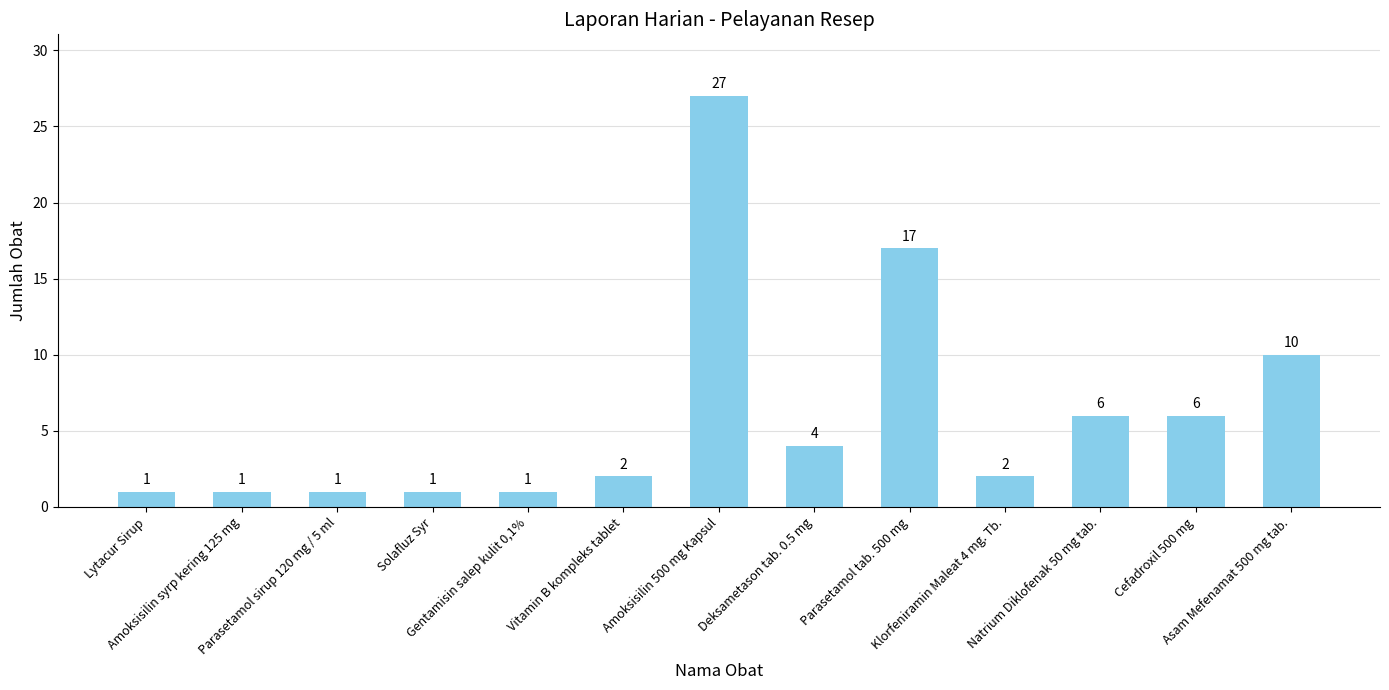

Reading right to left, list all the values displayed in this chart.

Asam Mefenamat 500 mg tab.=10	Cefadroxil 500 mg=6	Natrium Diklofenak 50 mg tab.=6	Klorfeniramin Maleat 4 mg. Tb.=2	Parasetamol tab. 500 mg=17	Deksametason tab. 0.5 mg=4	Amoksisilin 500 mg Kapsul=27	Vitamin B kompleks tablet=2	Gentamisin salep kulit 0,1%=1	Solafluz Syr=1	Parasetamol sirup 120 mg / 5 ml=1	Amoksisilin syrp kering 125 mg=1	Lytacur Sirup=1